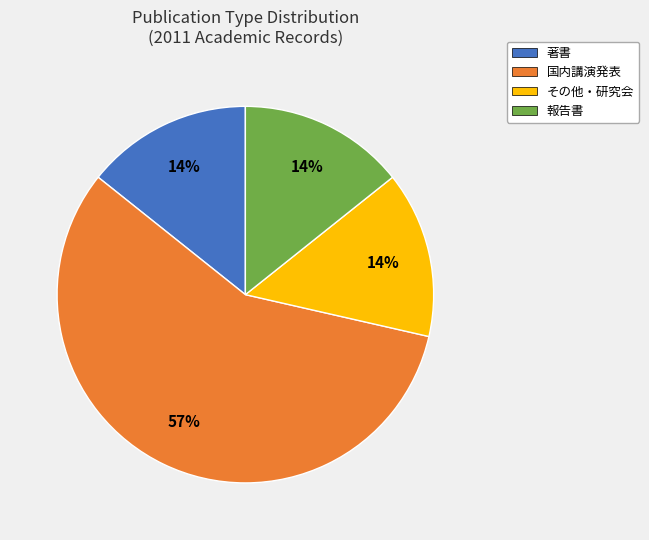

Is it true that 著書 is 8% of the pie?

False